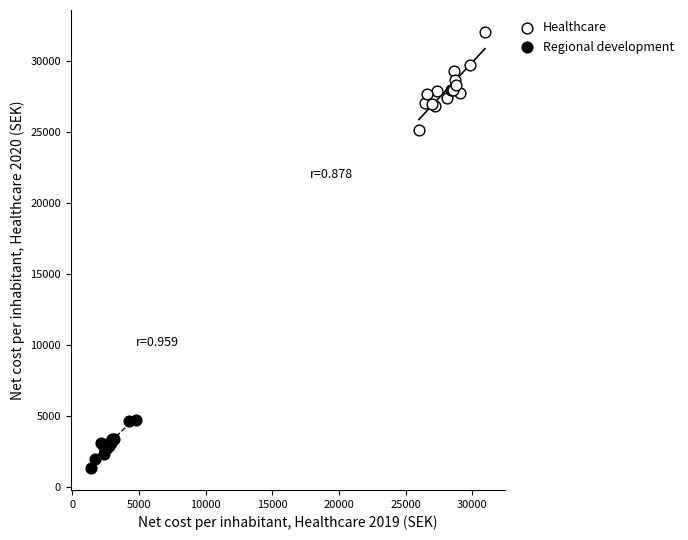

Which series has the widest spread of Y values?

Healthcare